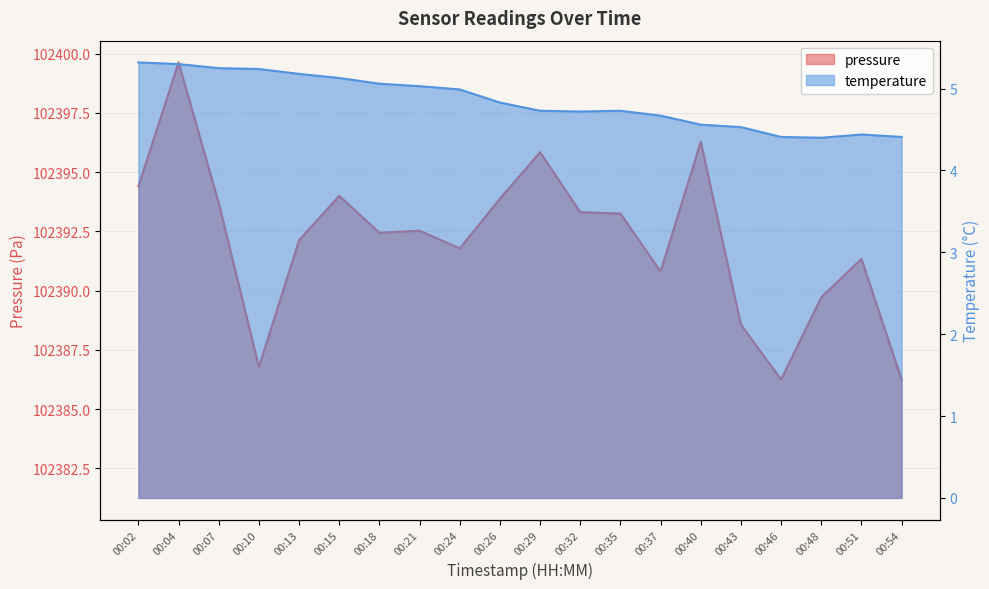

At how many categories does at least one series exceed 19892?

20